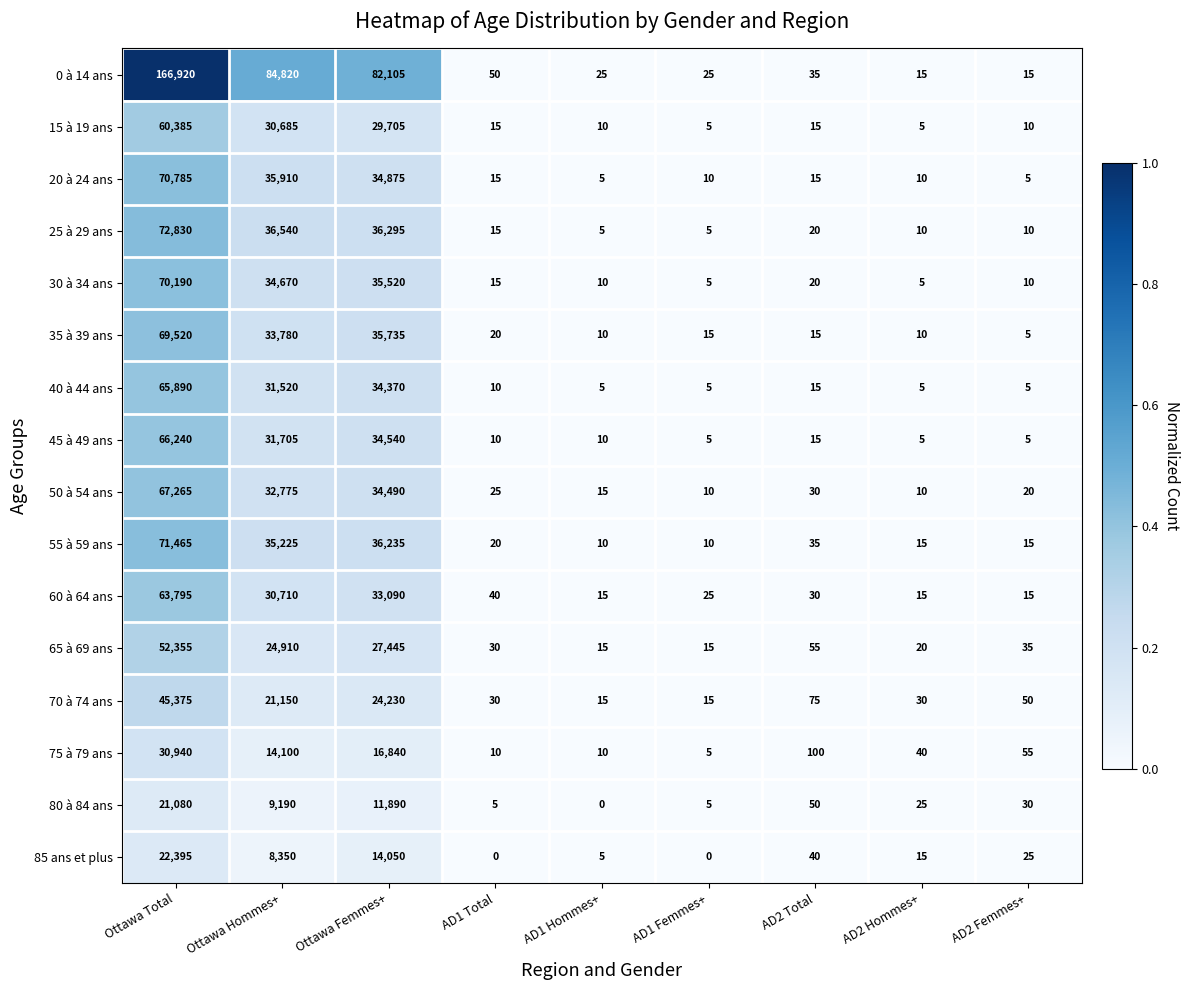

Where is 65 à 69 ans nearest to the value 26185?

Ottawa Femmes+